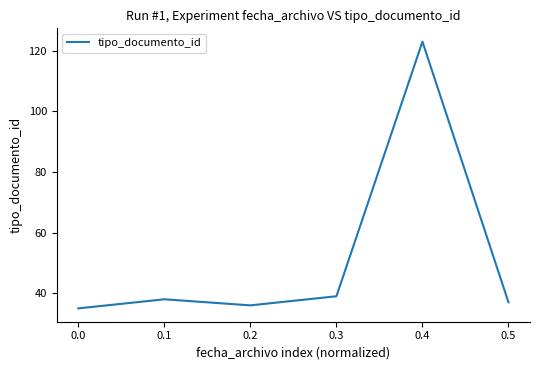

What is the ratio of the value at 0.0 to the value at 0.2?

1.0